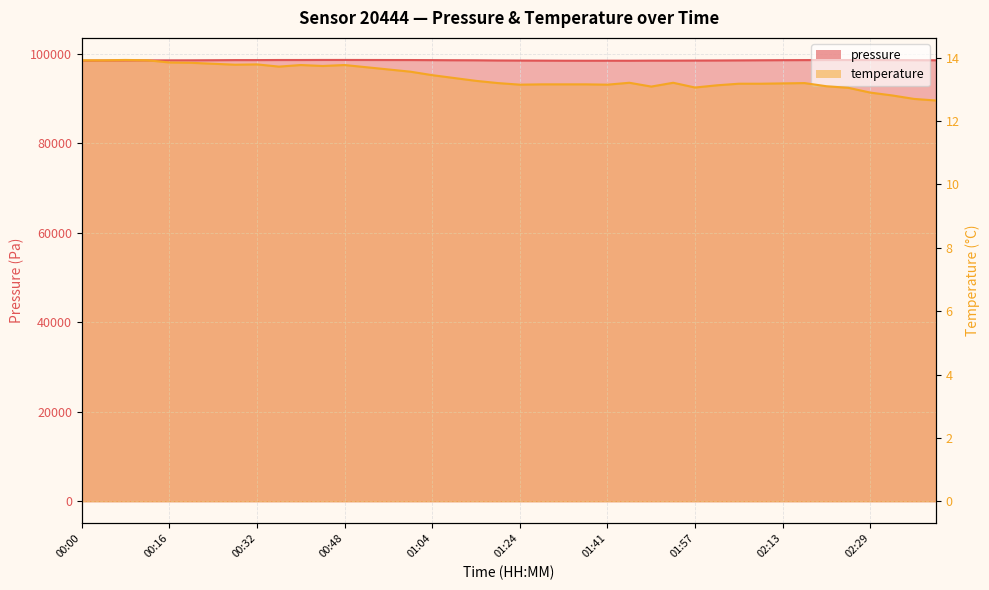

List the series in order of their overall mean, lowest first.

temperature, pressure